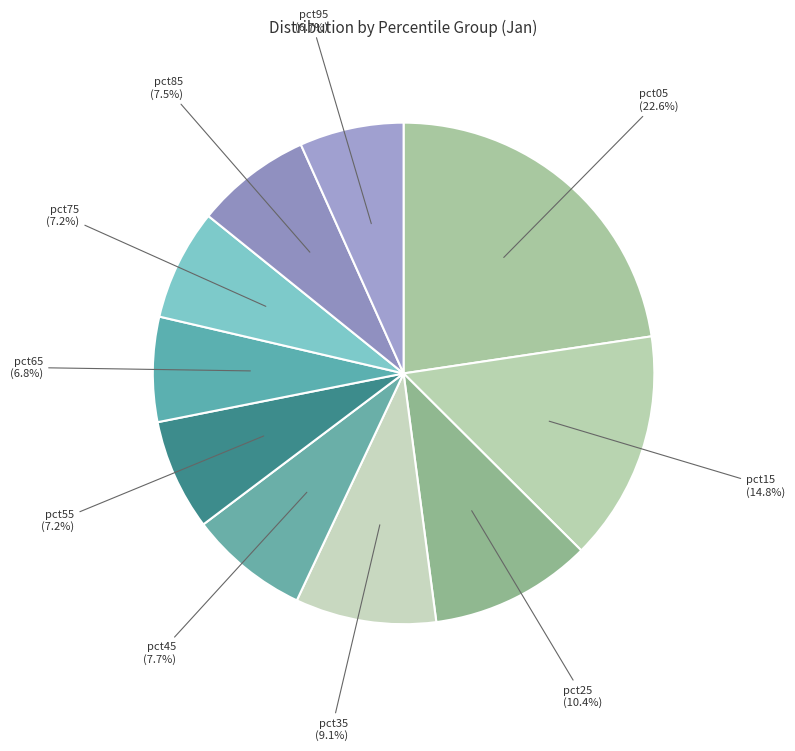

Count the number of slices in the pie.

10